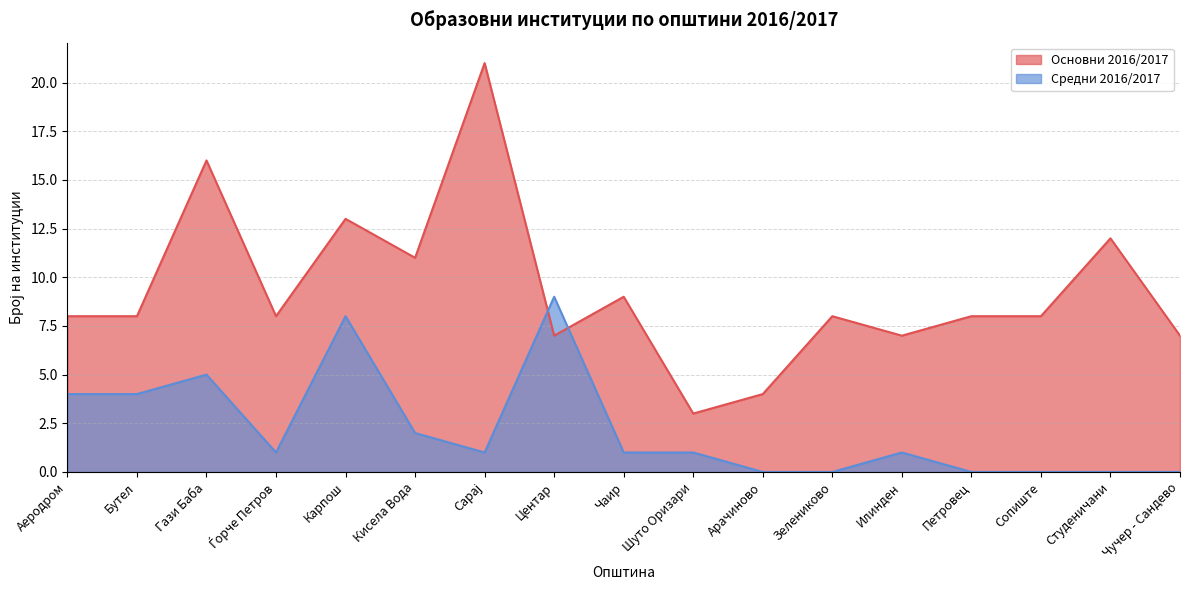

What is the sum of all Основни 2016/2017 values?

158